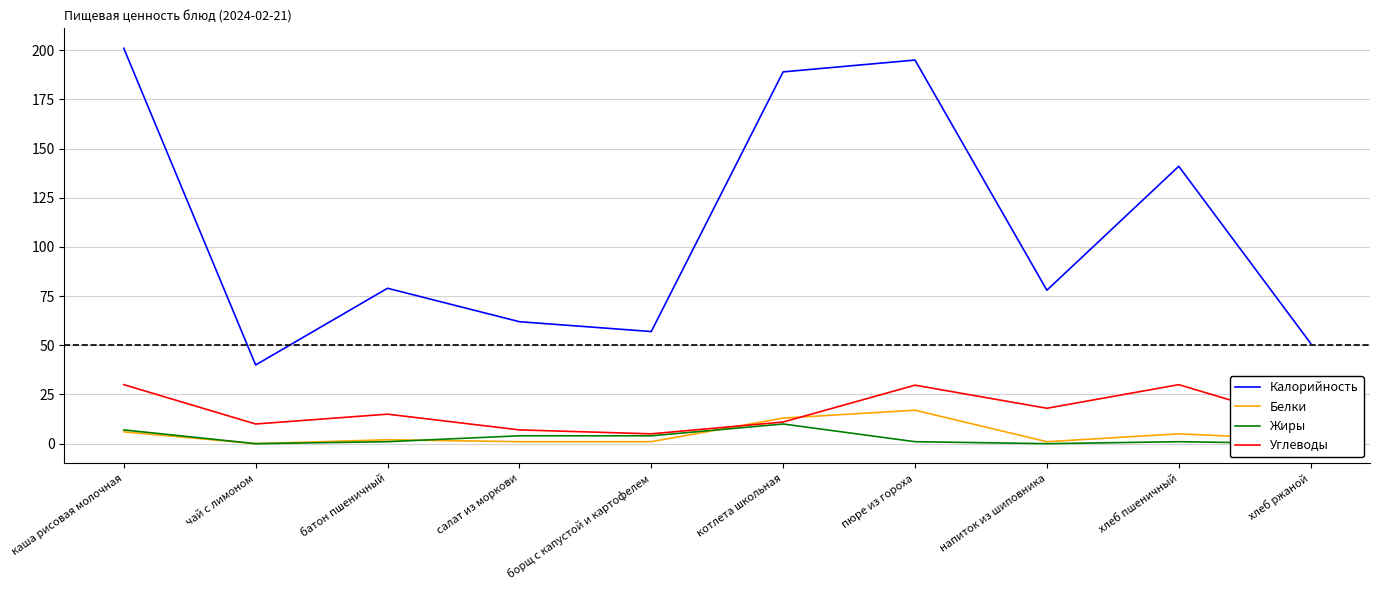

What is the total value across all series at салат из моркови?

74.0